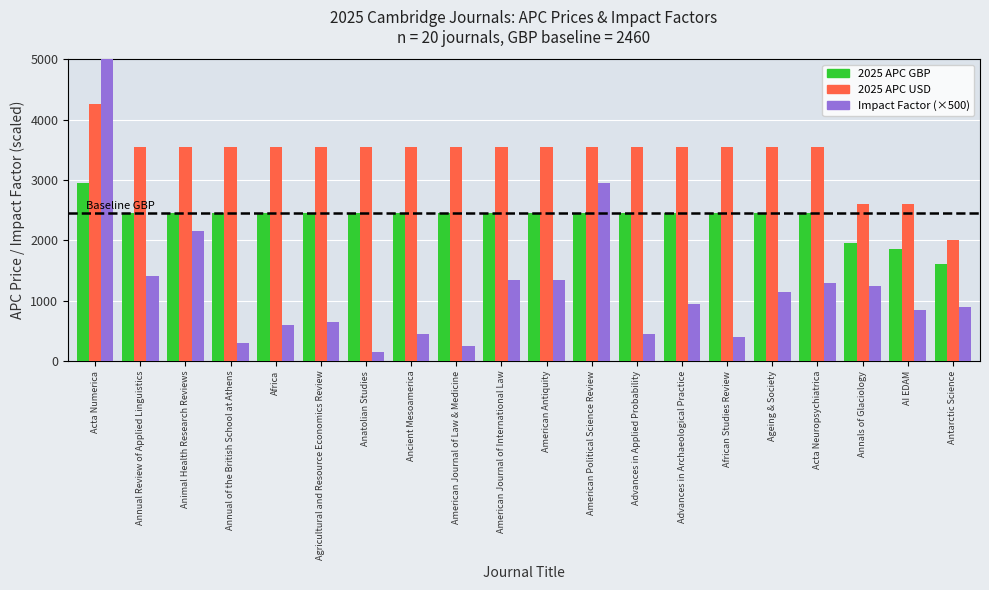

What position from the right is Antarctic Science?

1